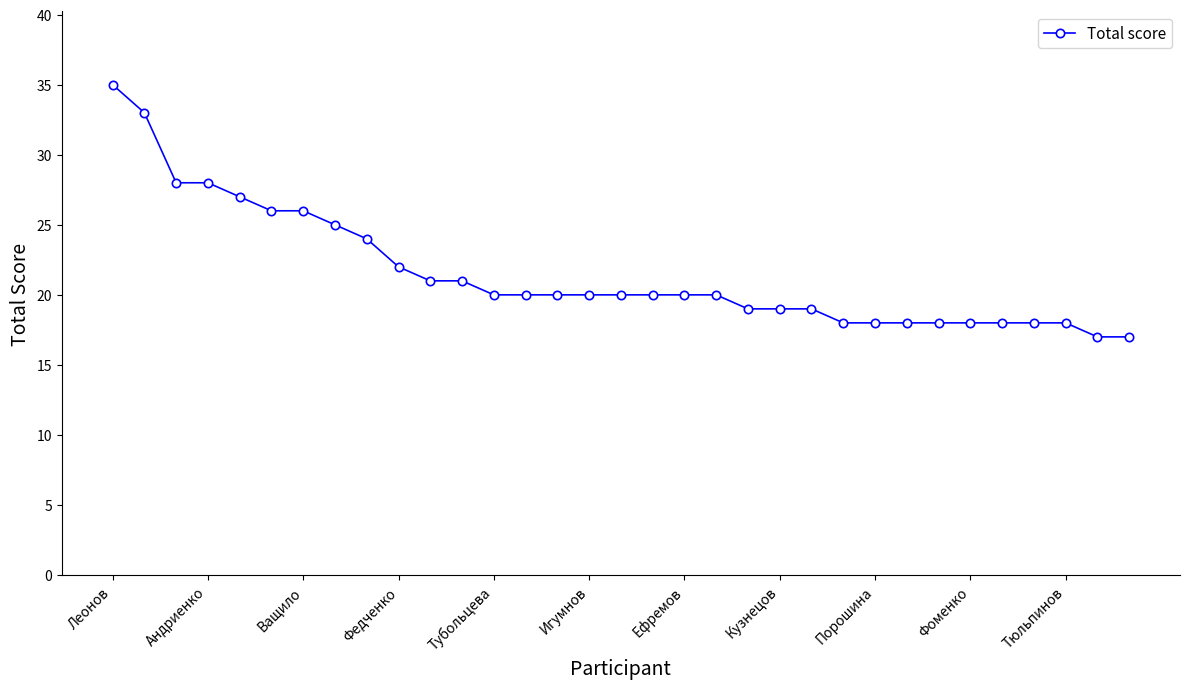

Is this an area chart (filled region under the line)?

No